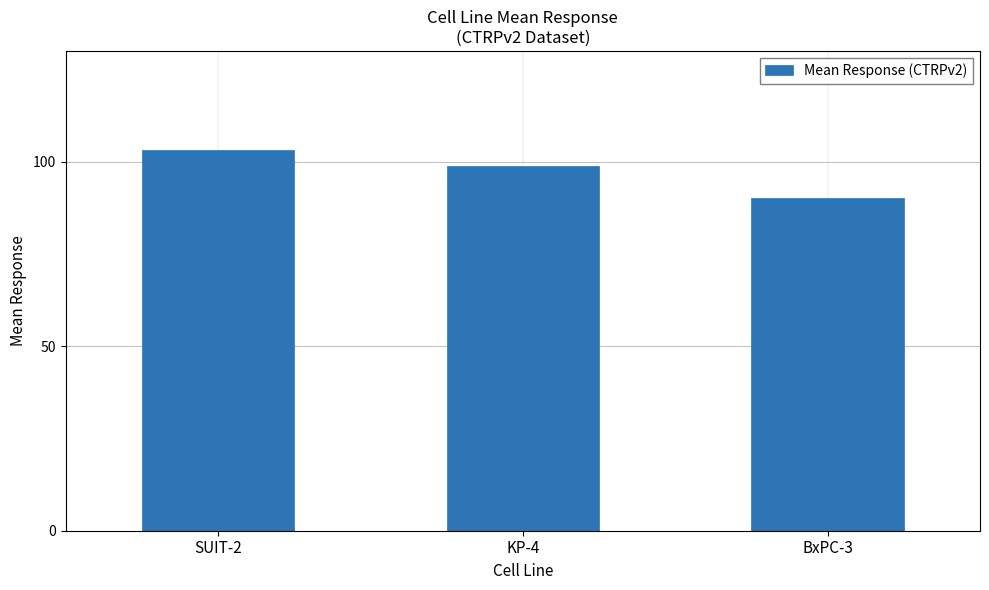

Reading right to left, transcribe all the data shown in this chart.

90.1	98.8	103.1